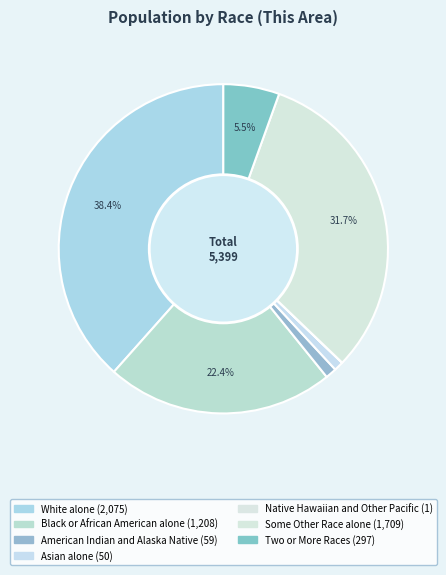

How many slices are in this pie chart?

7